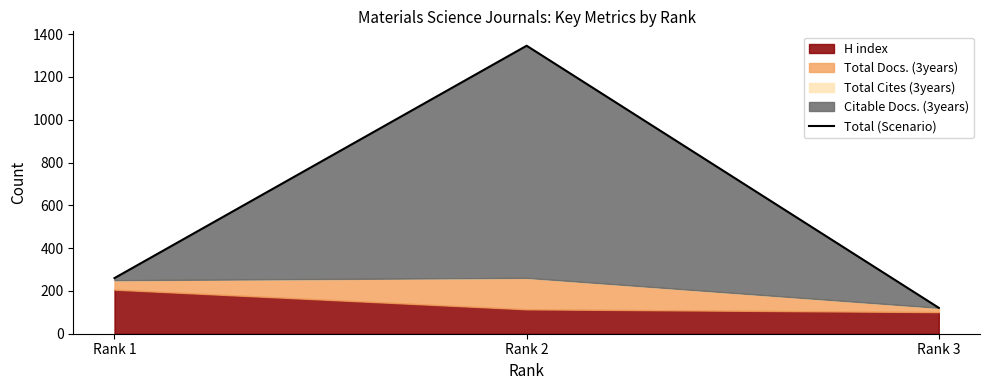

List the labels in order of value, largest first.

Rank 2, Rank 1, Rank 3